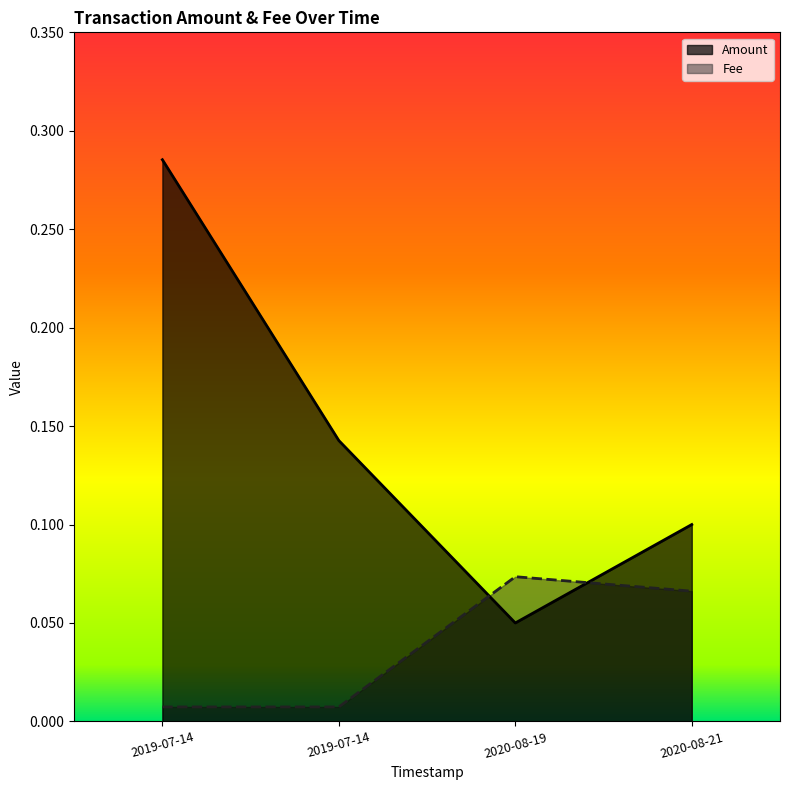

True or false: Fee has more than 0 interior local peaks.

True